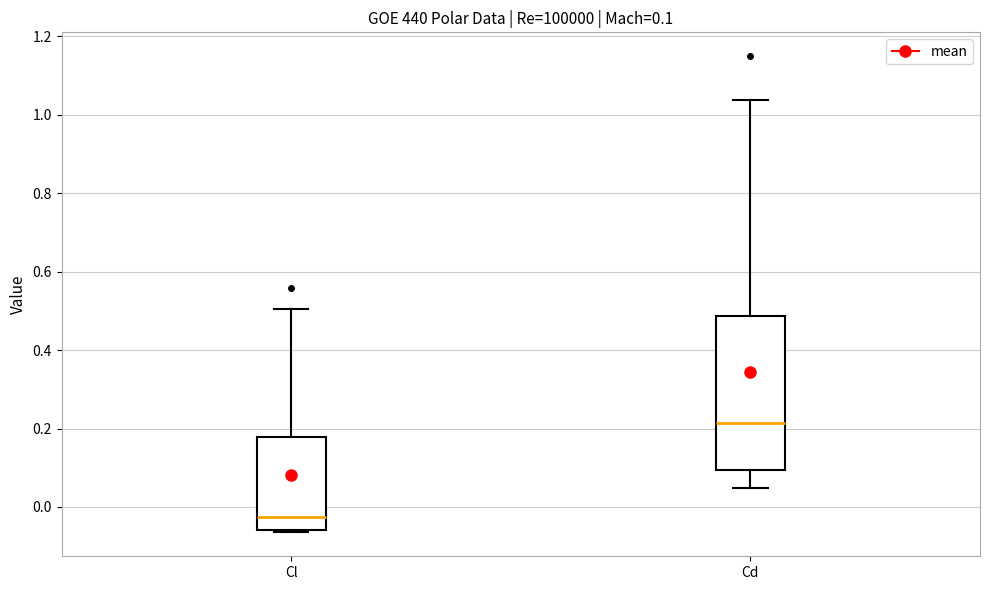

Which box's median line is the highest?

Cd